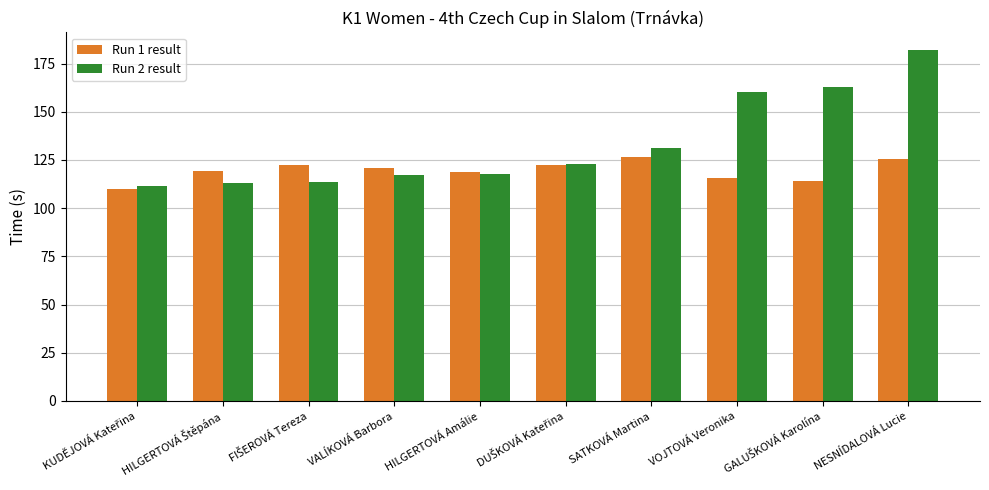

At how many categories does at least one series exceed 137?

3